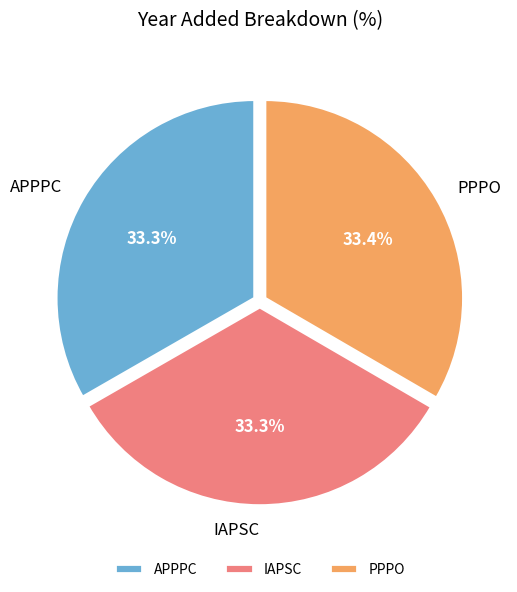

Does any single category account for the majority?

No